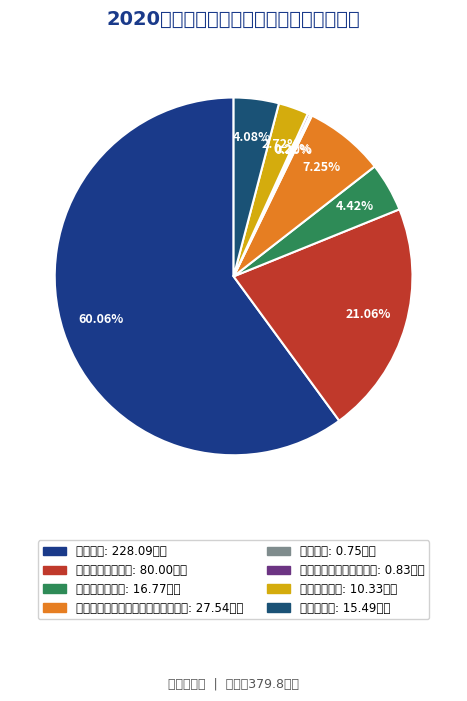

What portion of the pie excludes 住房公积金?

95.9%